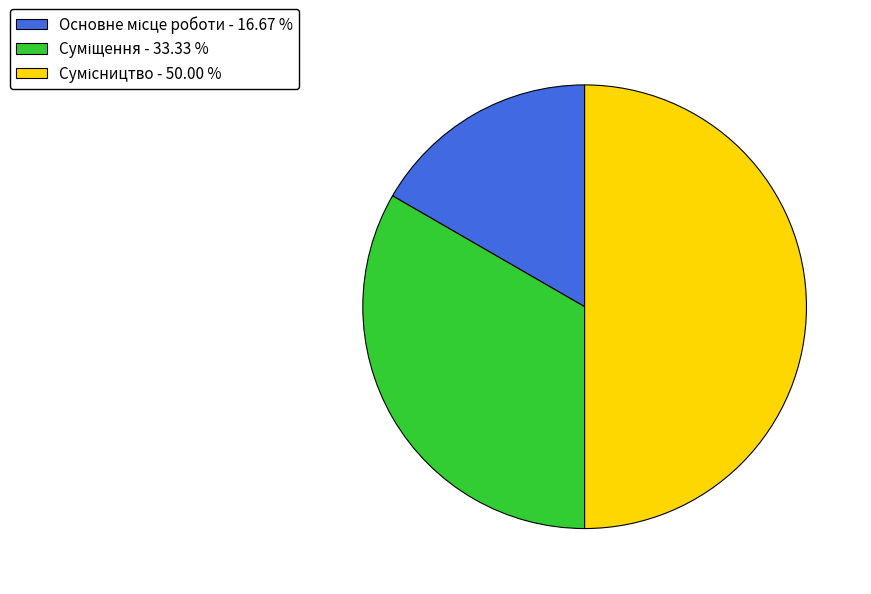

True or false: Сумісництво accounts for 57% of the total.

False